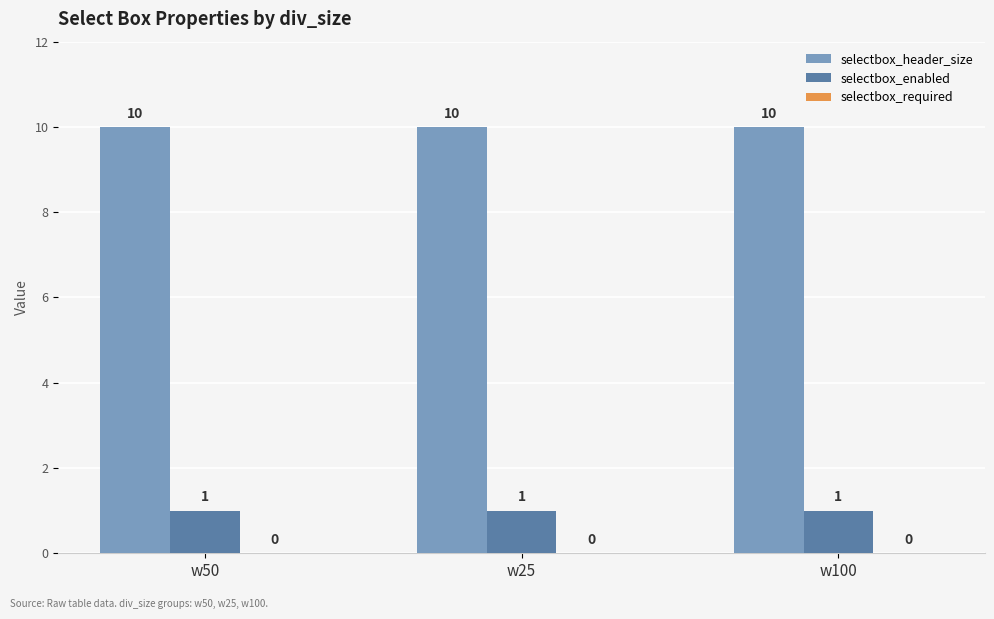

What position from the left is w100?

3